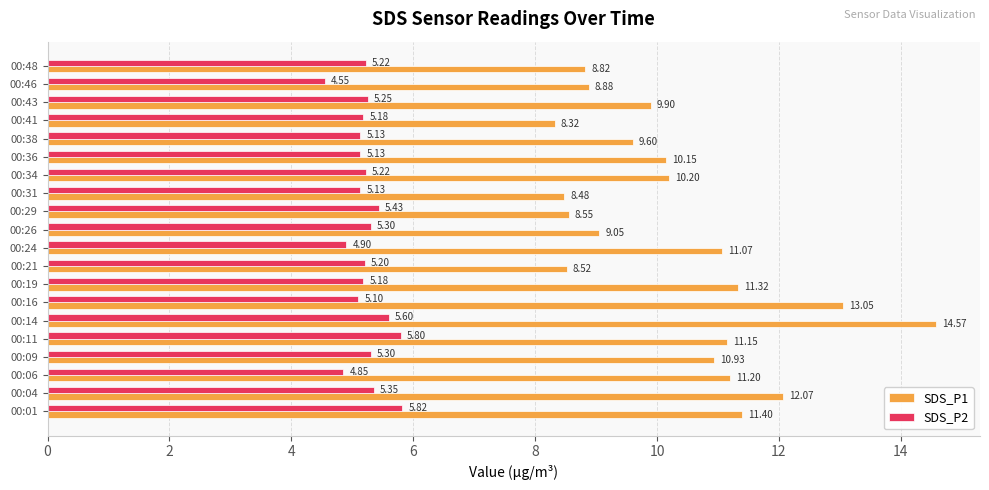

Which series has the largest range (max minus min)?

SDS_P1